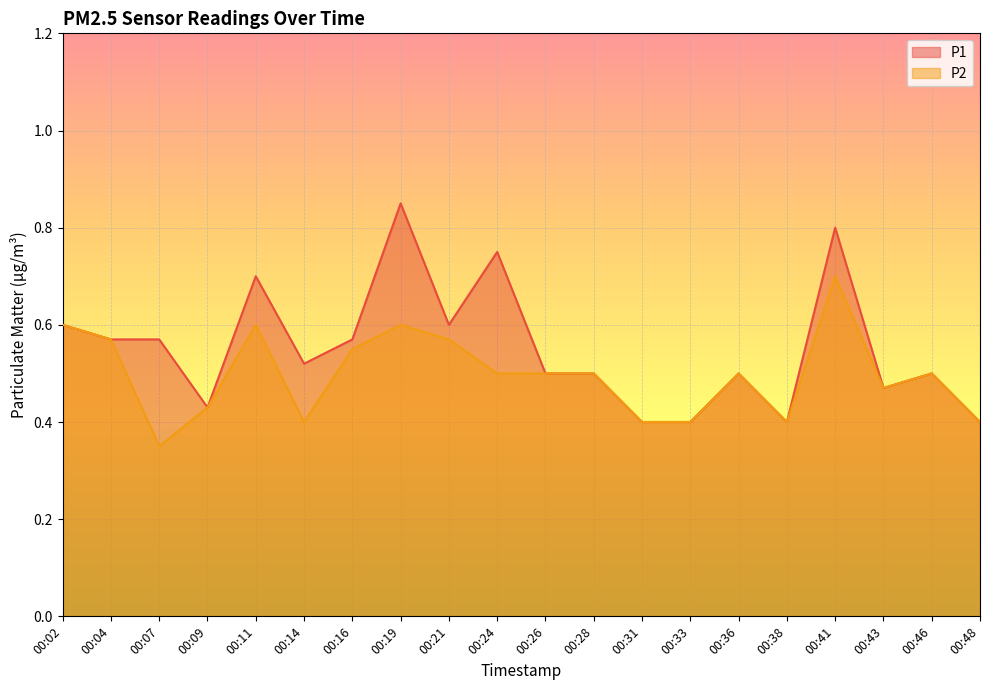

True or false: P1 has a value of 0.8 at 00:26.

False